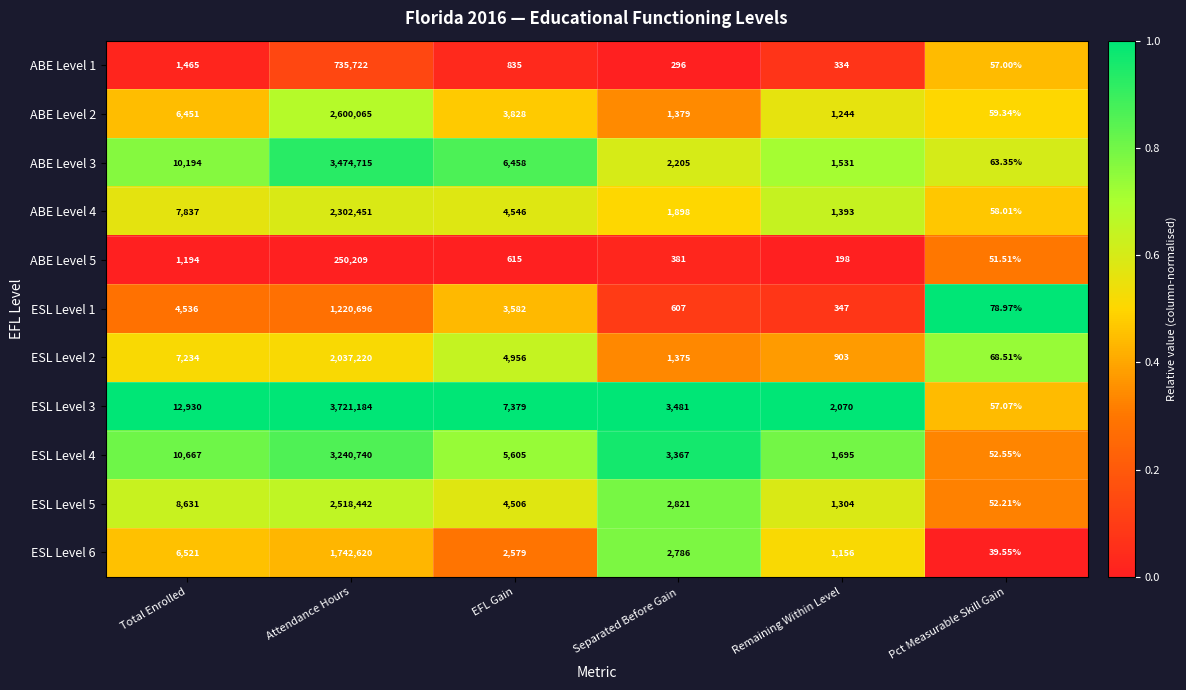

At which category is the sum across all series the highest?

Attendance Hours